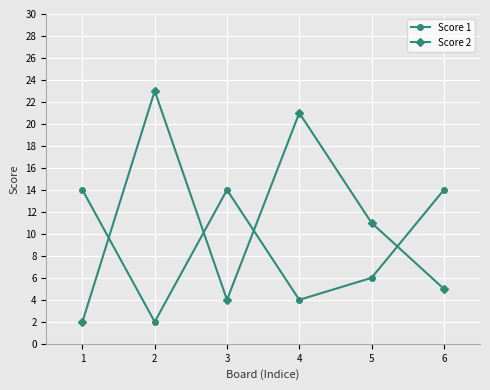

Rank the series by their average value, from highest to lowest.

Score 2, Score 1